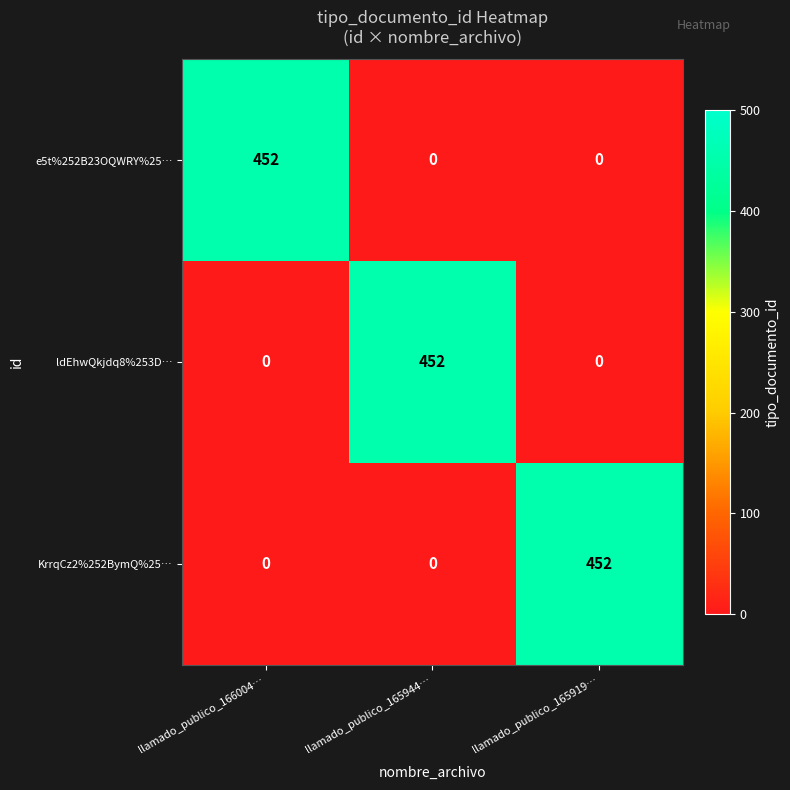

What is the spread (max minus min) of values at llamado_publico_165944…?

452